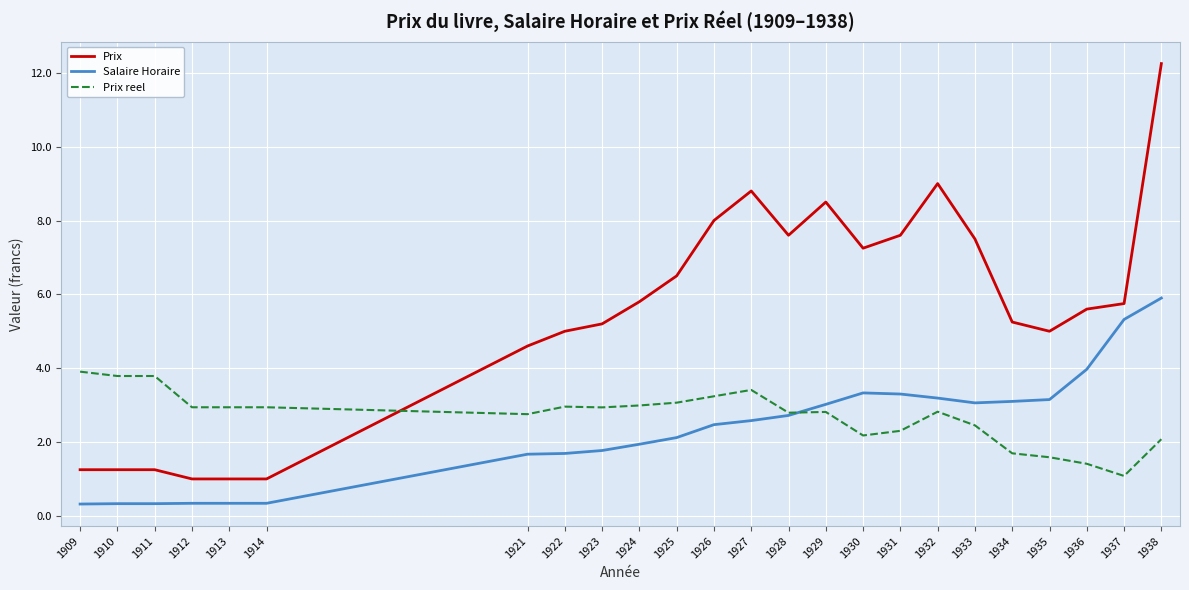

What value does the Salaire Horaire series have at 1931?

3.3